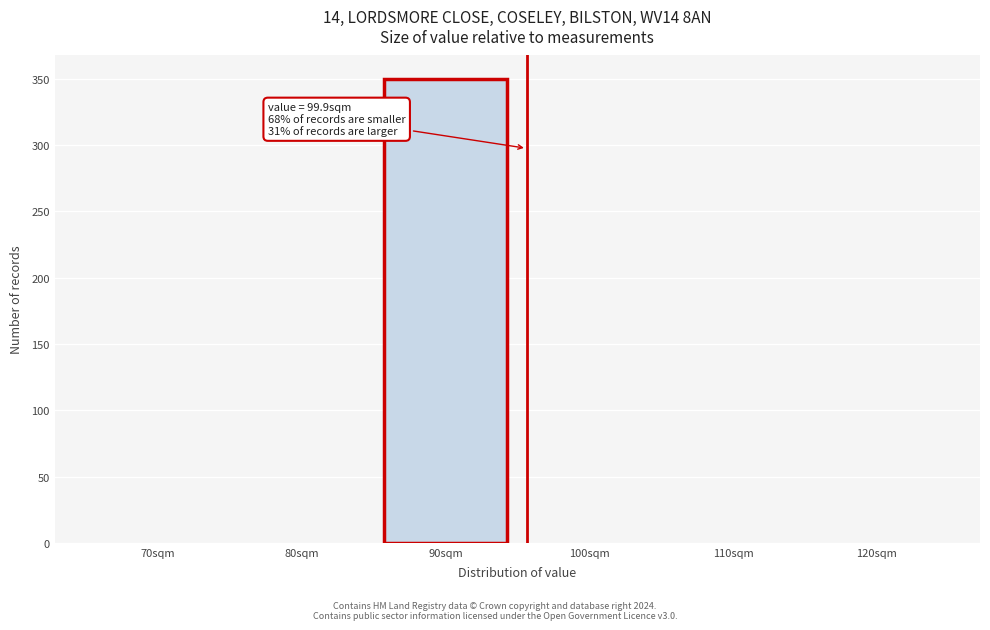

Reading left to right, transcribe all the data shown in this chart.

70sqm=0	80sqm=0	90sqm=350	100sqm=0	110sqm=0	120sqm=0